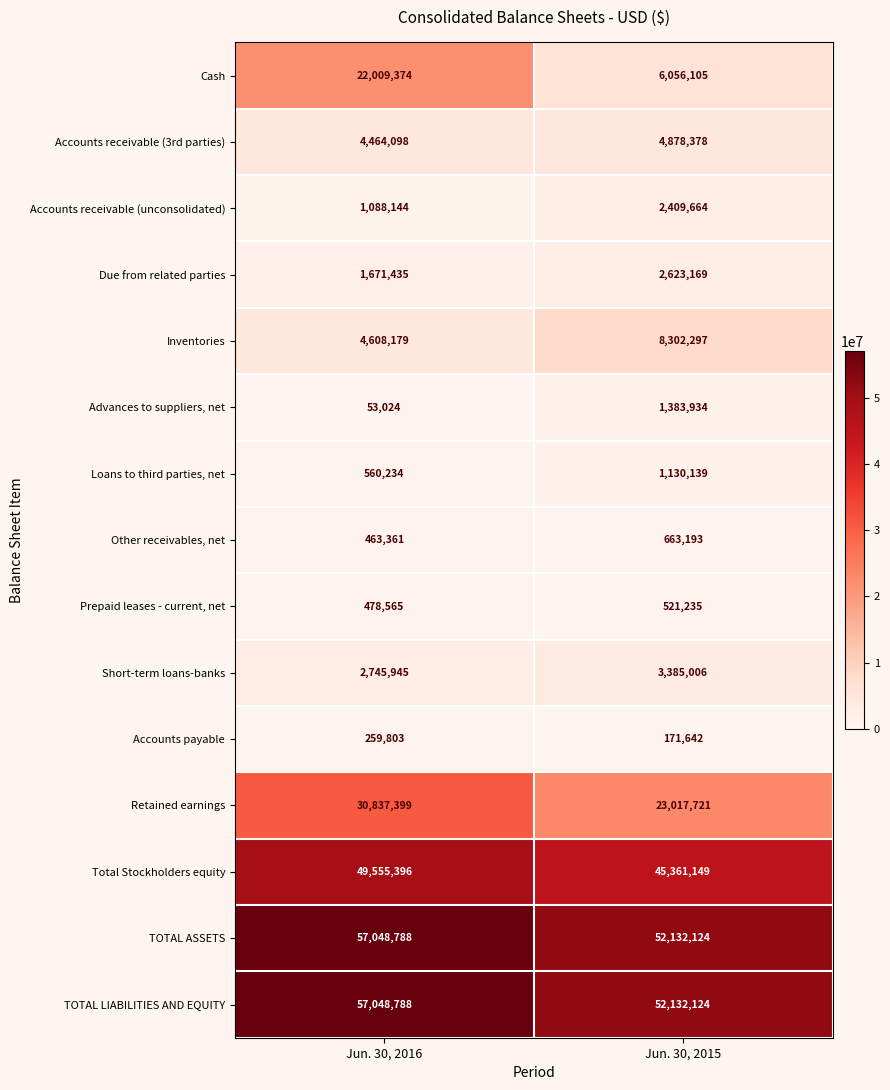

The Accounts payable series shows 115407 at Jun. 30, 2015. True or false?

False